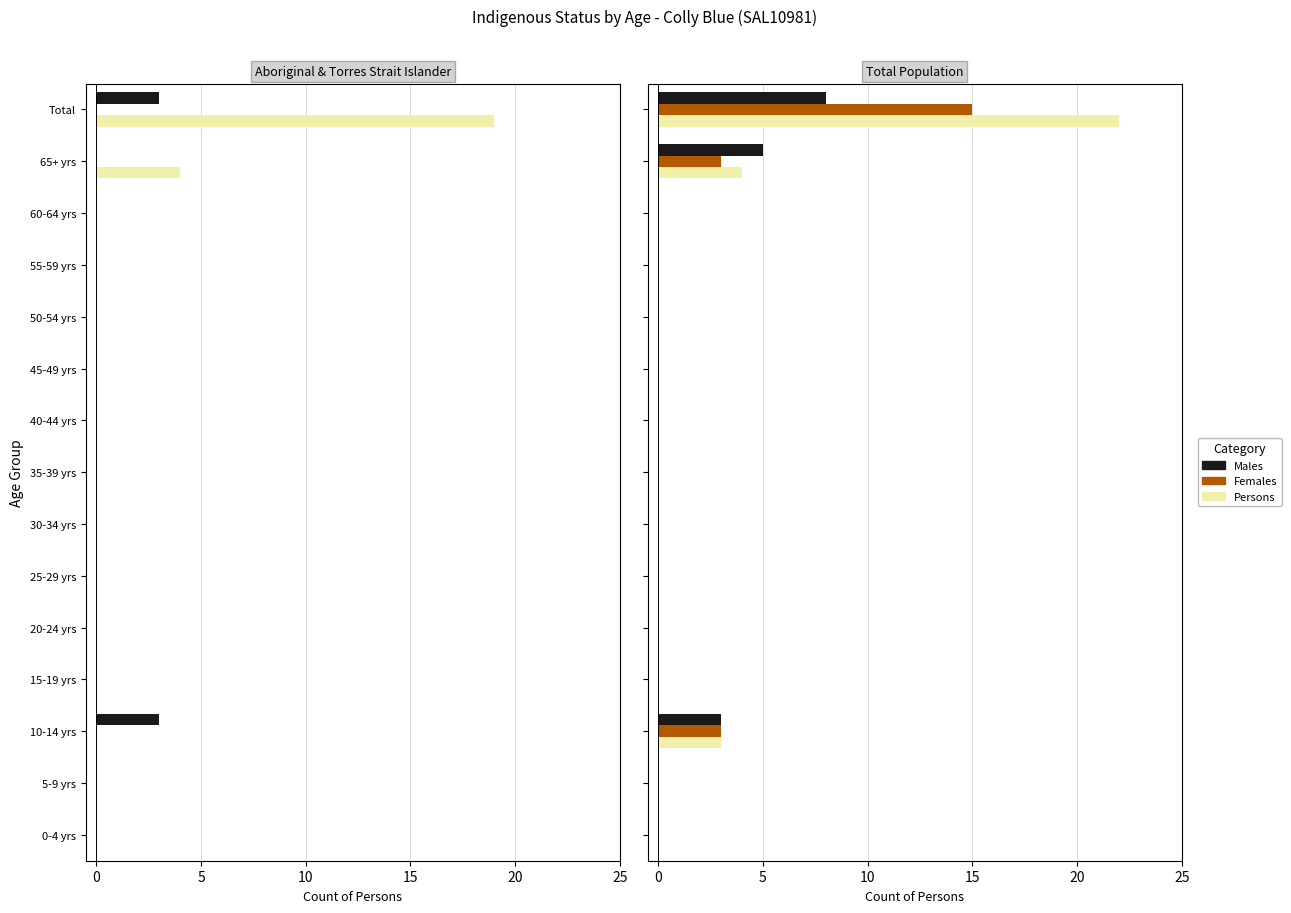

How many data points does each series have?

15